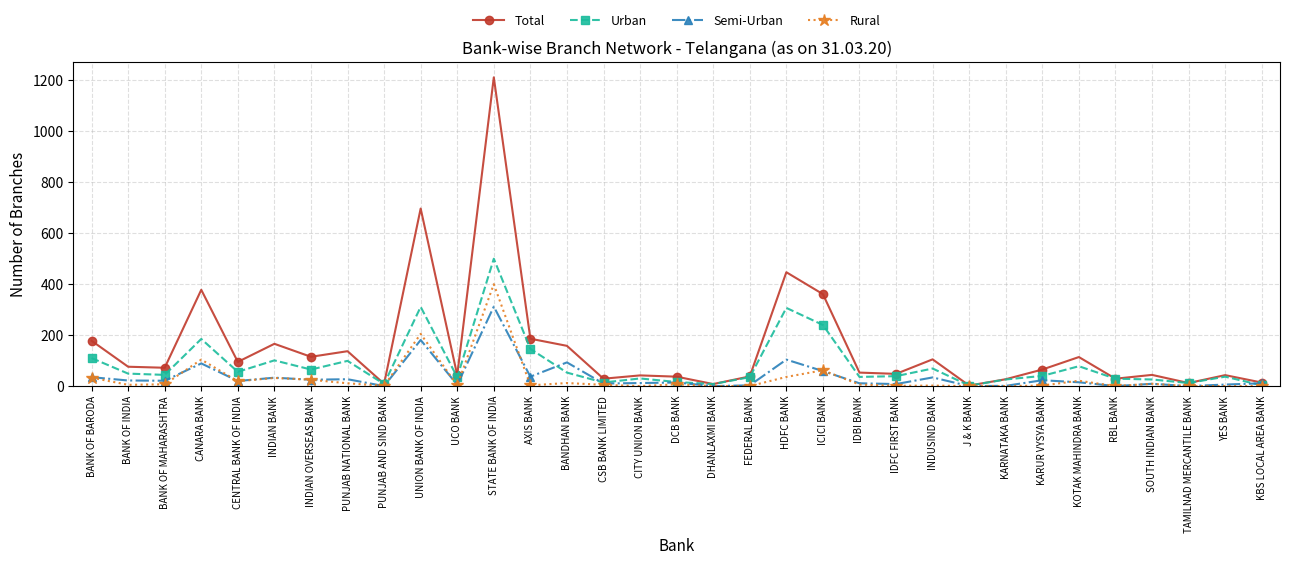

List the series in order of their peak value, lowest first.

Semi-Urban, Rural, Urban, Total